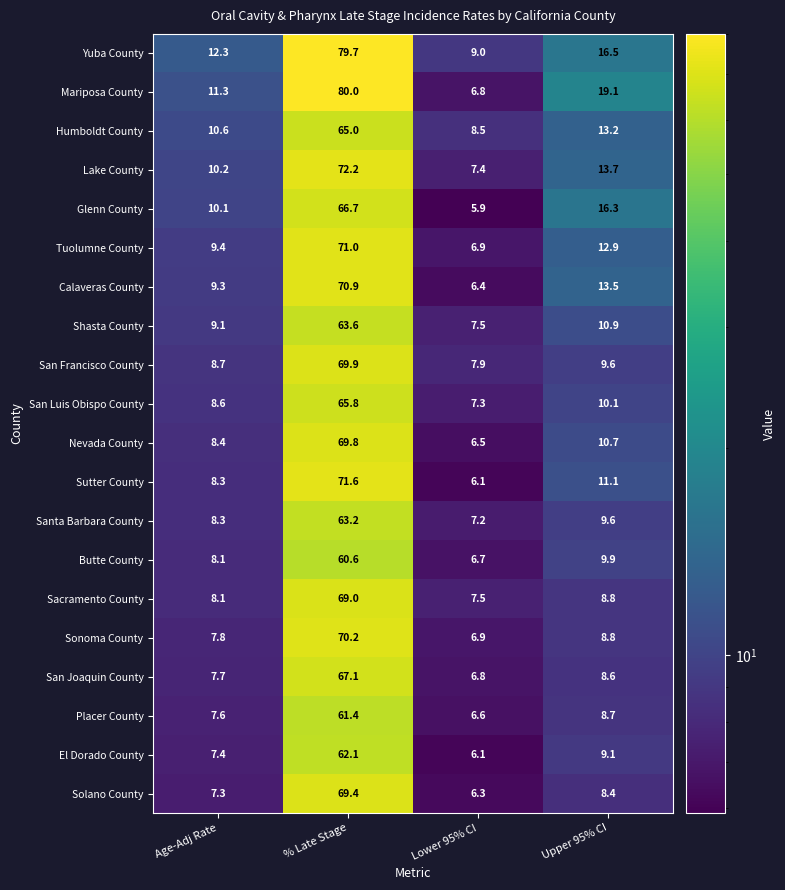

Read the Shasta County value at Lower 95% CI.

7.5